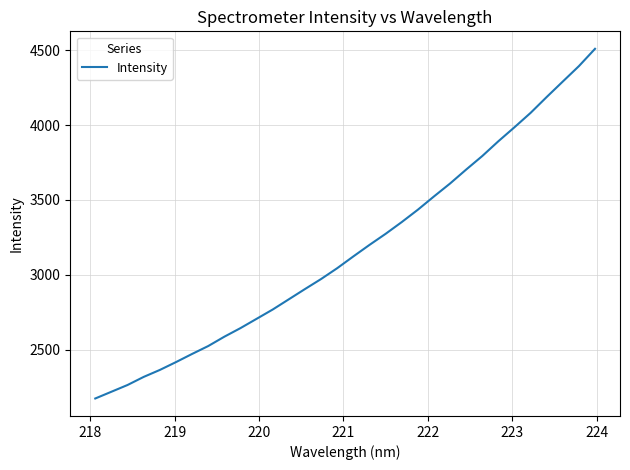

What is the difference between the second highest and second lowest values?

2176.4